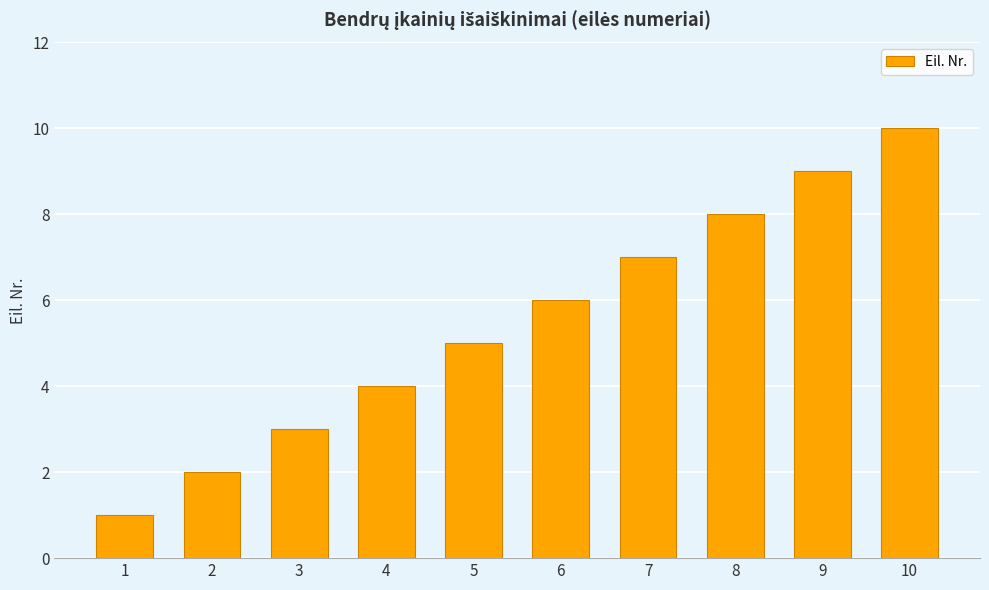

Reading left to right, list all the values displayed in this chart.

1=1	2=2	3=3	4=4	5=5	6=6	7=7	8=8	9=9	10=10